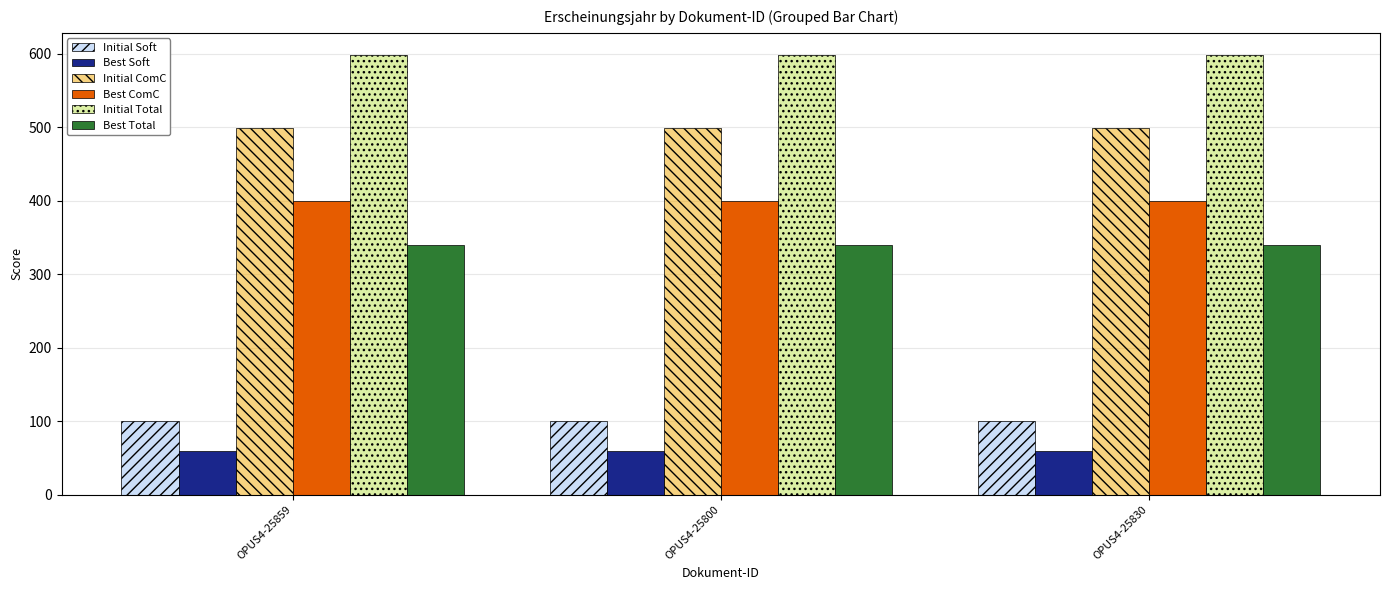

What is the total value across all series at OPUS4-25830?

1996.0